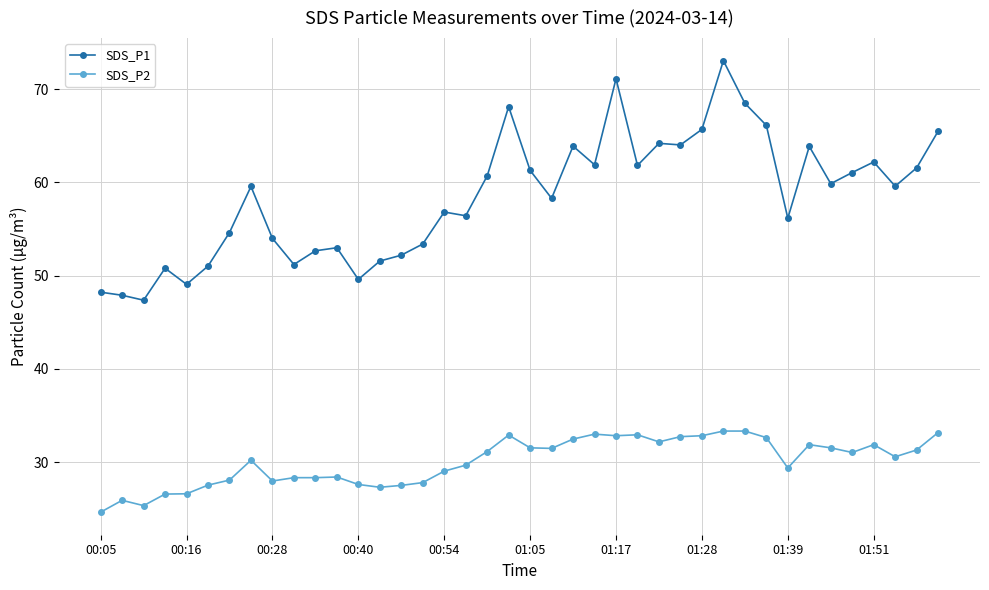

What is the difference between the maximum and minimum values in the SDS_P1 series?

25.7